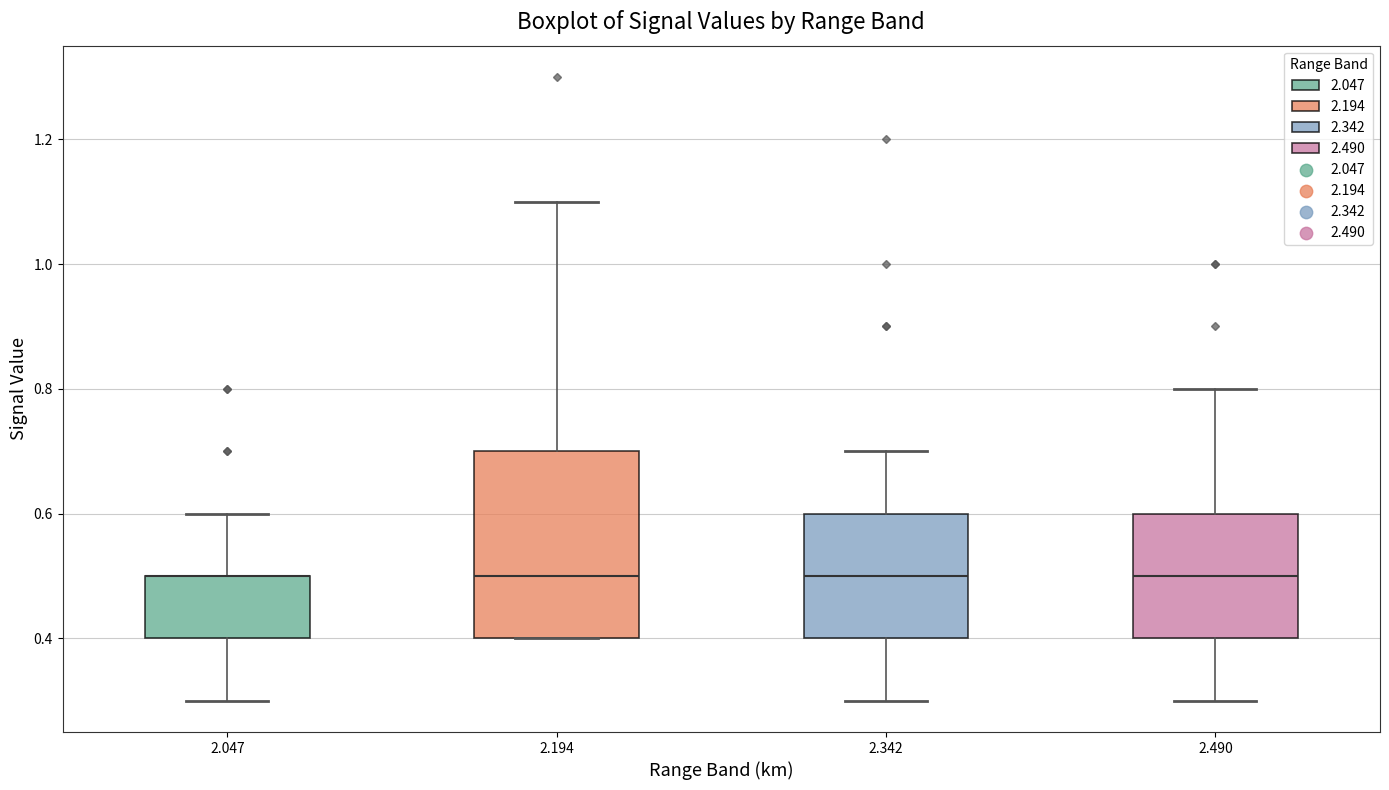

Reading left to right, transcribe this box plot: for each box, give where its median line is, the range the box spans, and where its two whiskers end, as read against the y-axis. The values are not printed on the chart, so give them approximately, as read against the axis.

2.047: median 0.5 (drawn on the box's upper edge), box 0.4 to 0.5, whiskers 0.3 to 0.6
2.194: median 0.5, box 0.4 to 0.7, whiskers 0.4 to 1.1
2.342: median 0.5, box 0.4 to 0.6, whiskers 0.3 to 0.7
2.490: median 0.5, box 0.4 to 0.6, whiskers 0.3 to 0.8